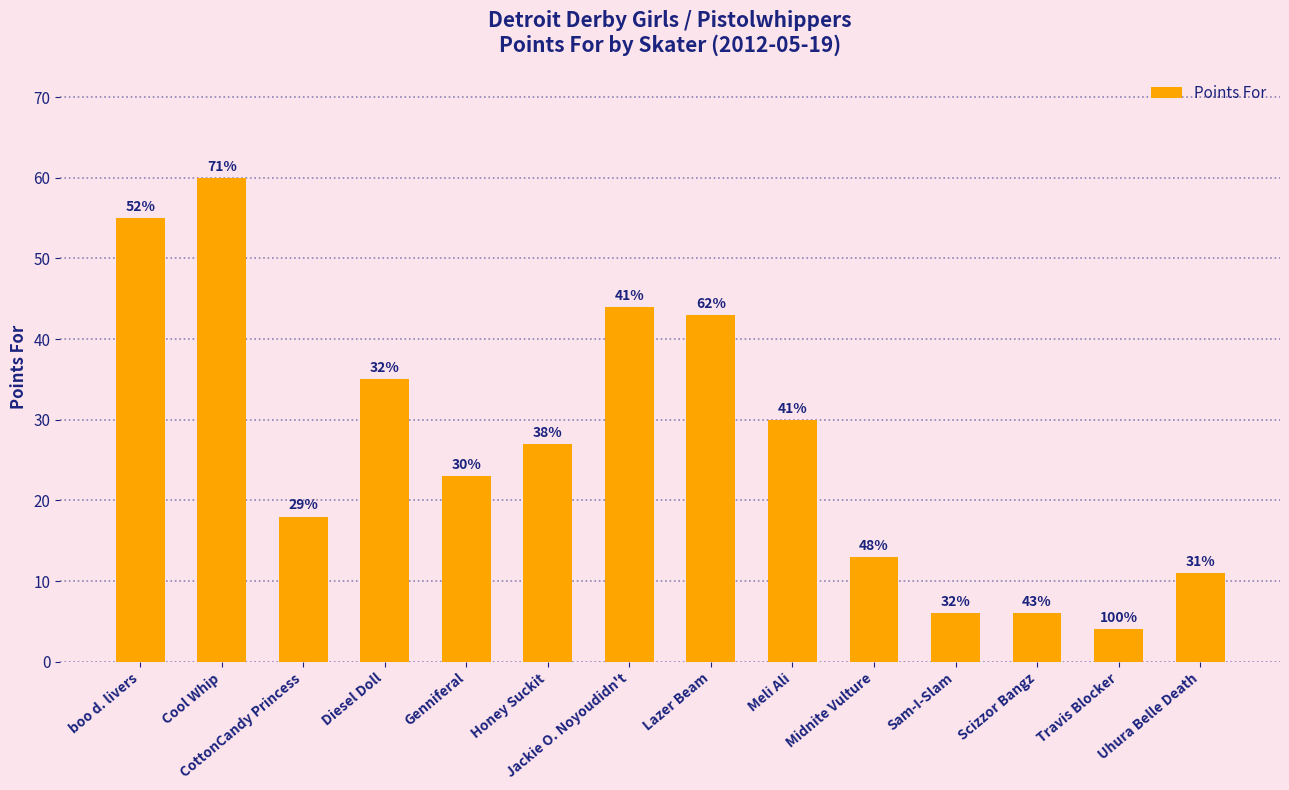

Rank the categories by value from highest to lowest.

Cool Whip, boo d. livers, Jackie O. Noyoudidn't, Lazer Beam, Diesel Doll, Meli Ali, Honey Suckit, Genniferal, CottonCandy Princess, Midnite Vulture, Uhura Belle Death, Sam-I-Slam, Scizzor Bangz, Travis Blocker